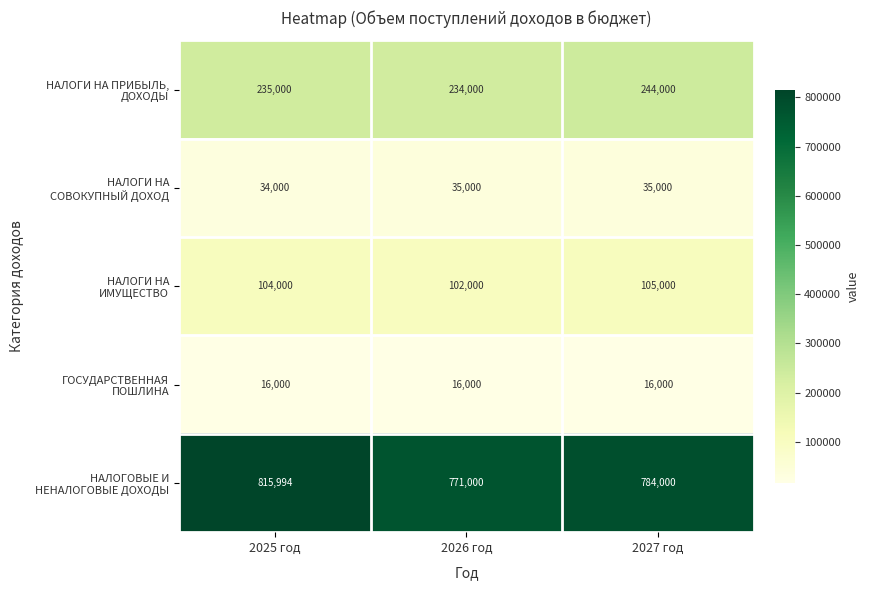

At which category is the sum across all series the highest?

2025 год